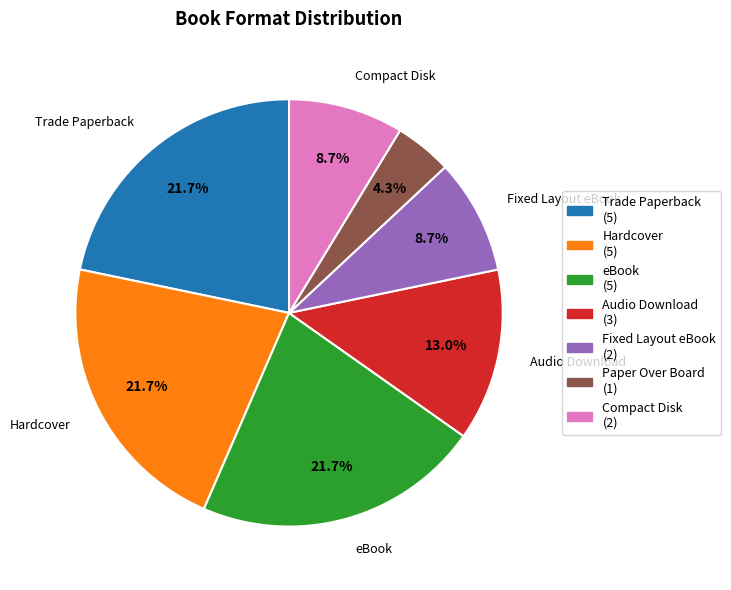

To the nearest percent, what is the difference between the Compact Disk and Hardcover slice percentages?

13%